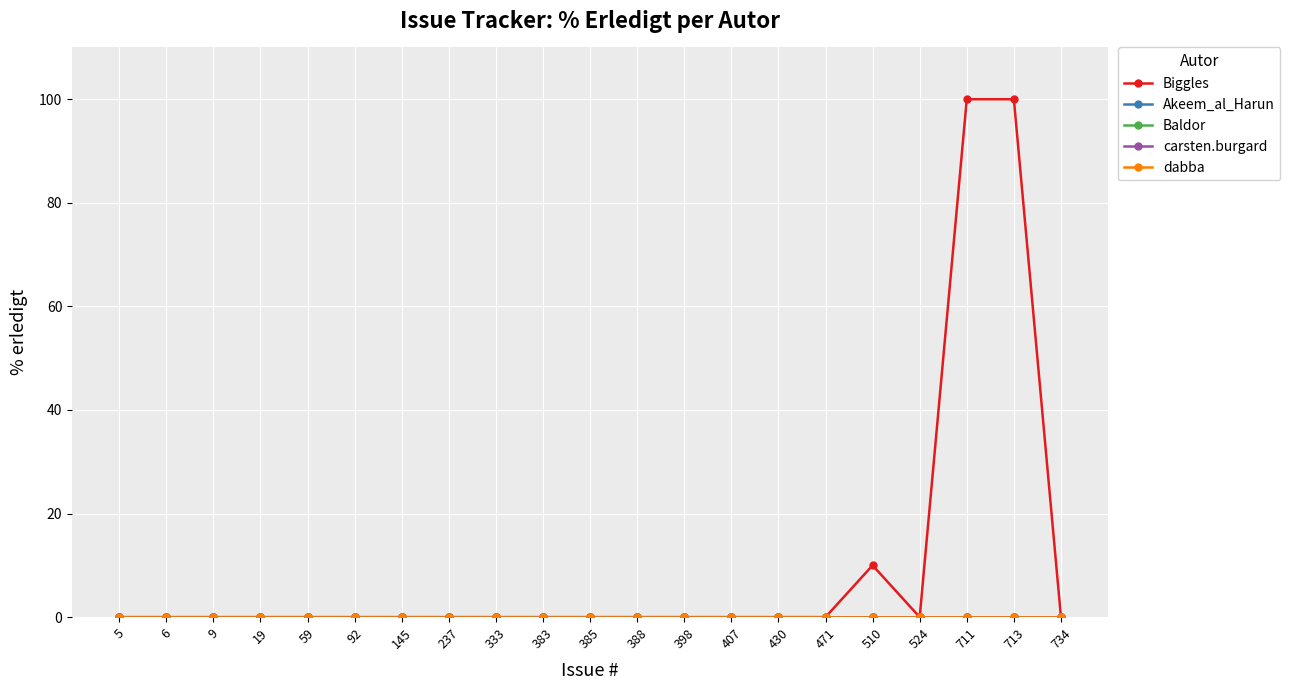

True or false: dabba and carsten.burgard intersect in this chart.

False